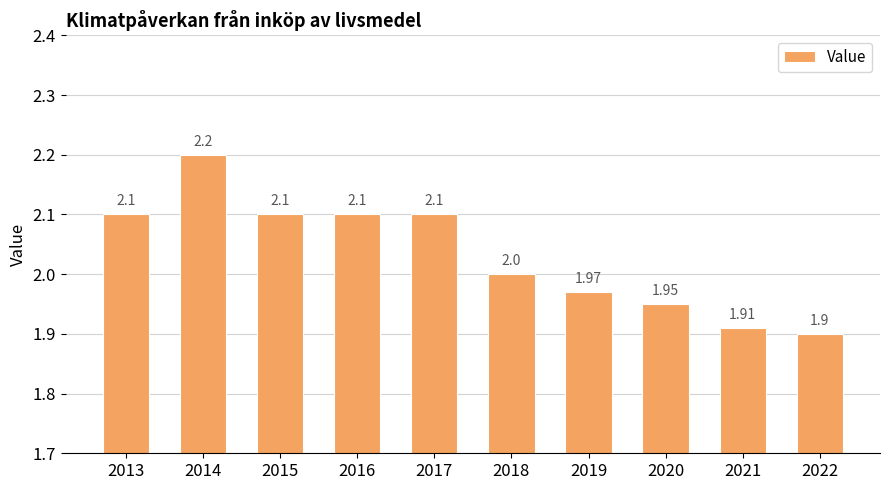

Approximately how many times larger is the value at 2018 compared to 2020?

1.0